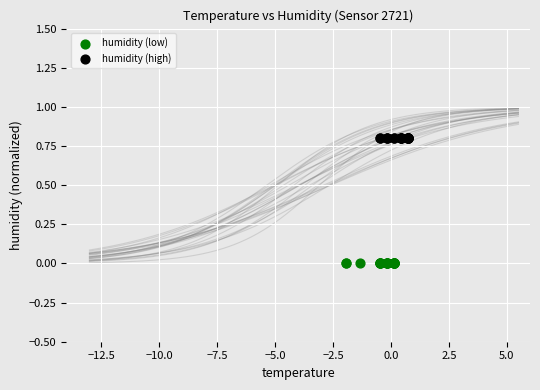

Which series contains the highest Y value?

humidity (high)